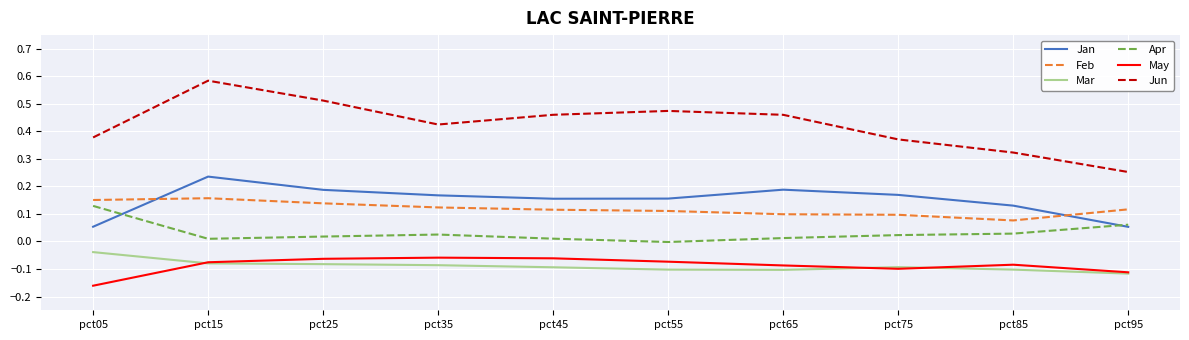

Is it true that Apr equals 0.0 at pct25?

True